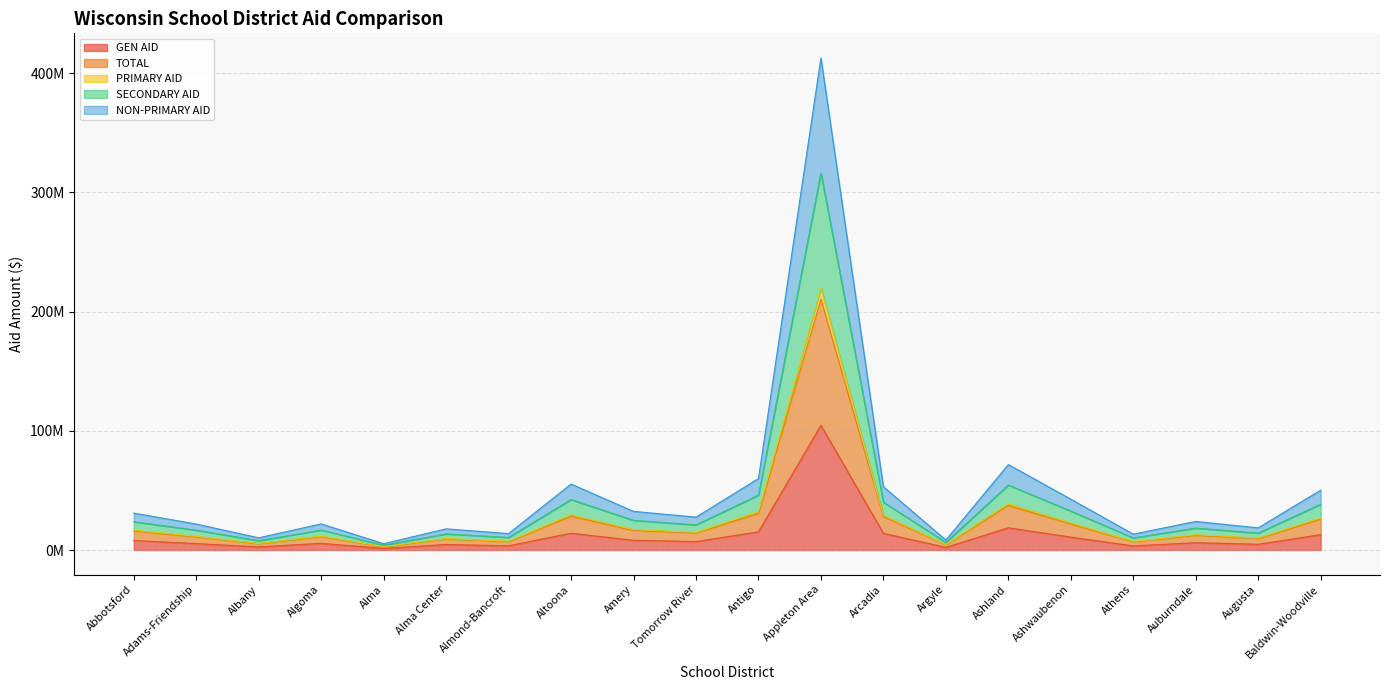

What is the greatest value displayed?

412.8